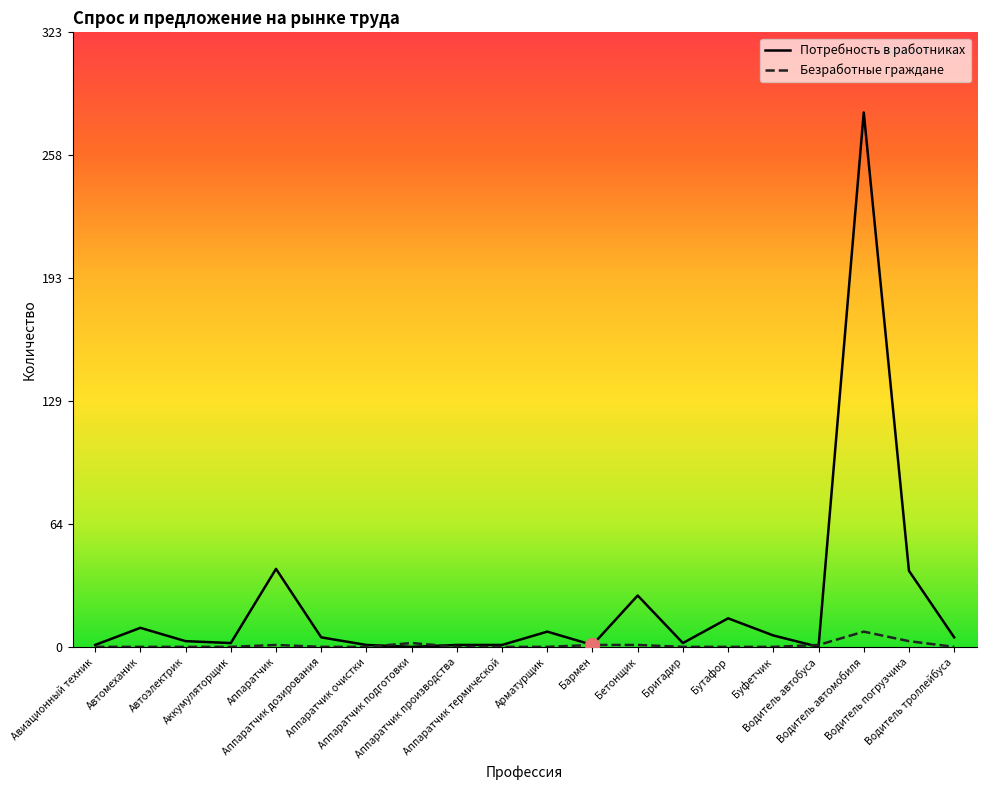

At which category is the sum across all series the highest?

Водитель автомобиля